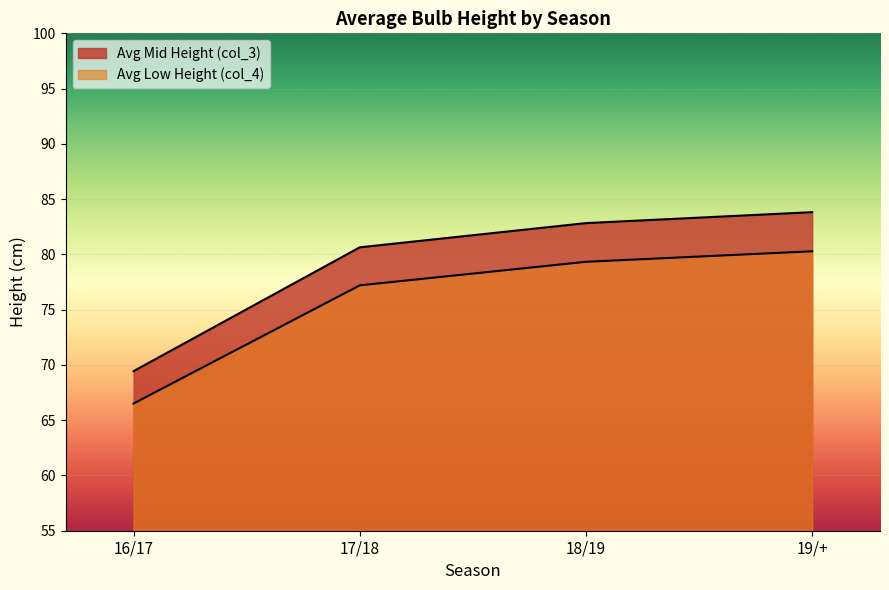

What is the minimum value shown in the chart?

66.5